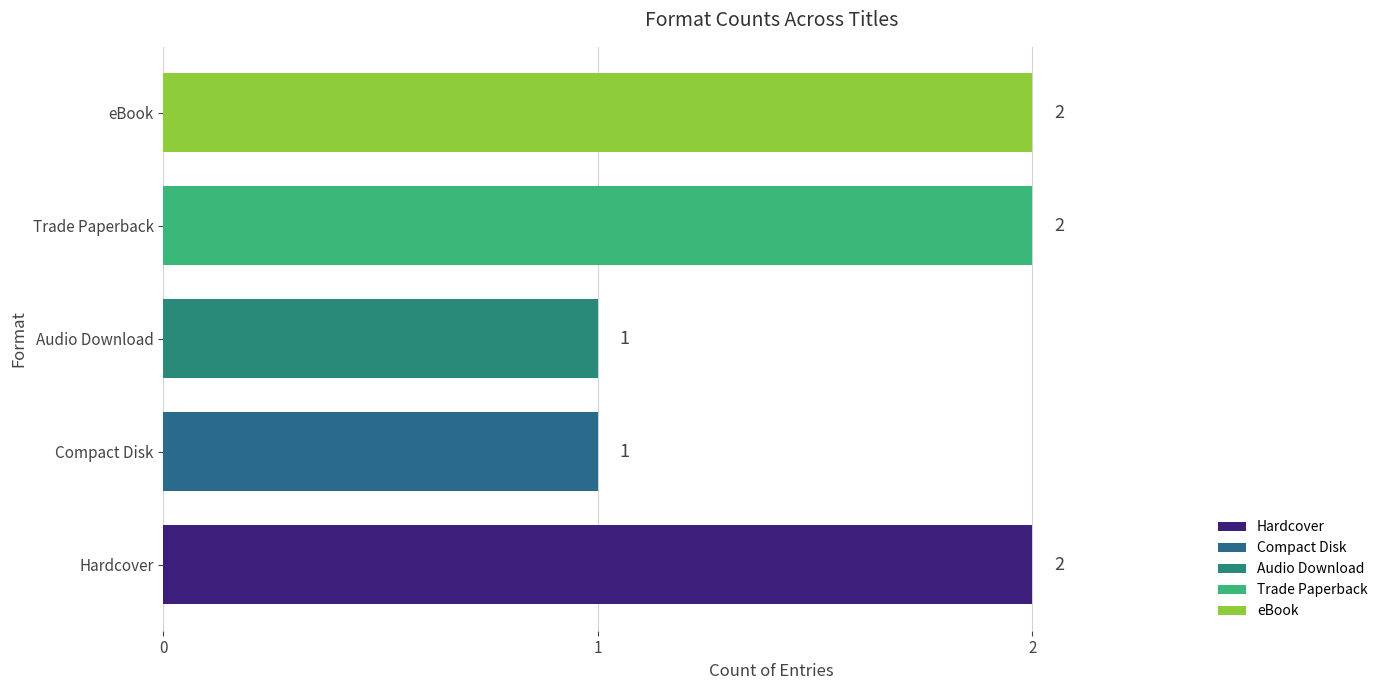

The chart shows a value of 1 at Compact Disk. True or false?

True